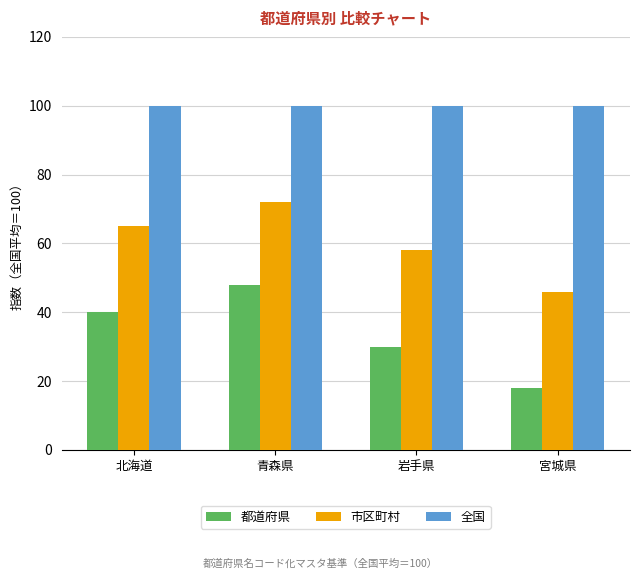

List the labels in order of 都道府県 value, smallest first.

宮城県, 岩手県, 北海道, 青森県